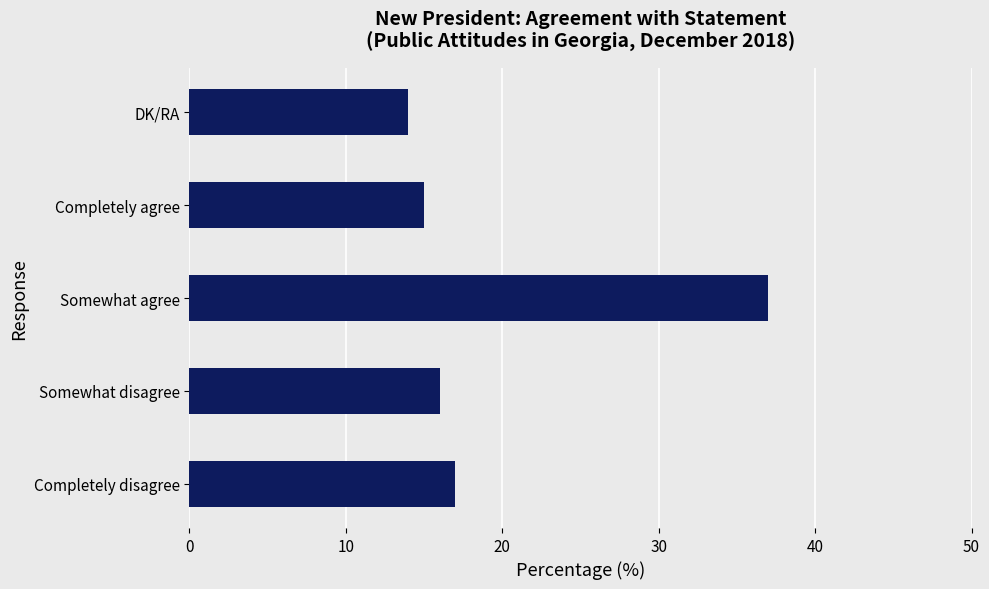

The chart shows a value of 17 at Completely disagree. True or false?

True